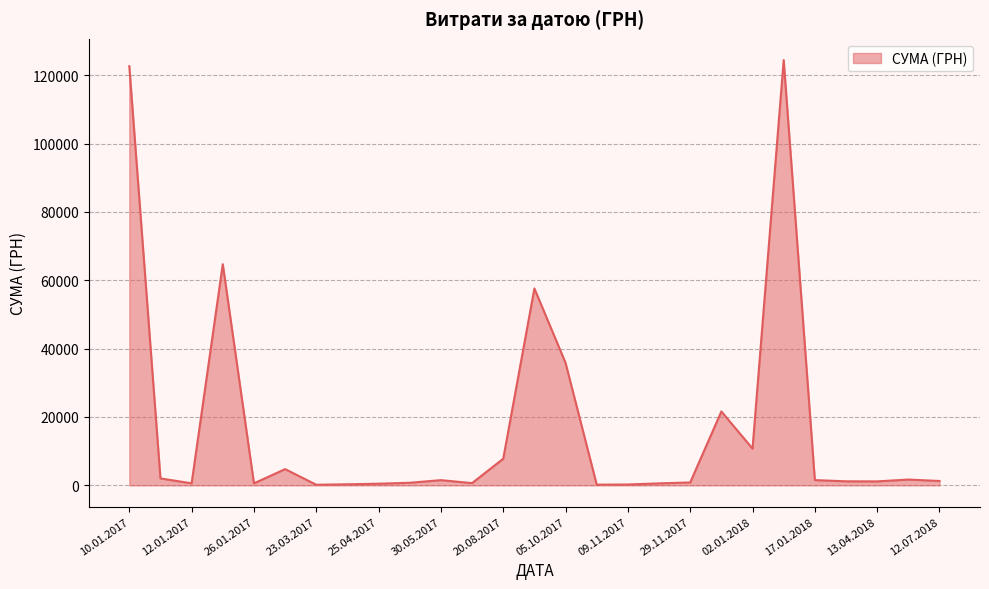

What is the difference between the maximum and minimum values?

124218.3